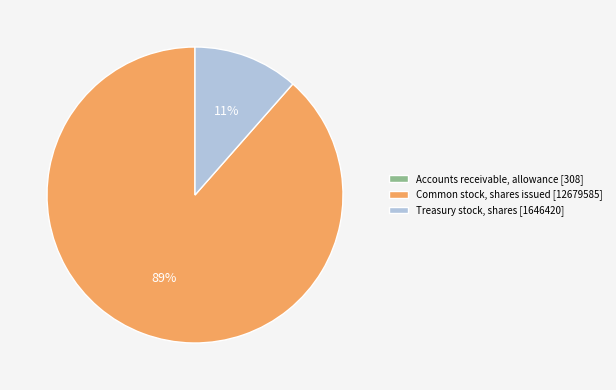

The Common stock, shares issued [12679585] slice represents 89% of the pie. True or false?

True